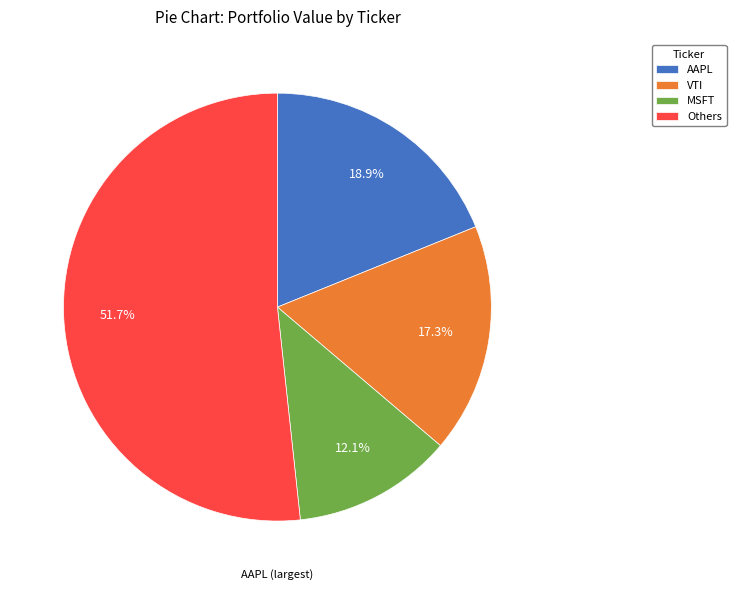

Is there a majority slice in this chart?

Yes